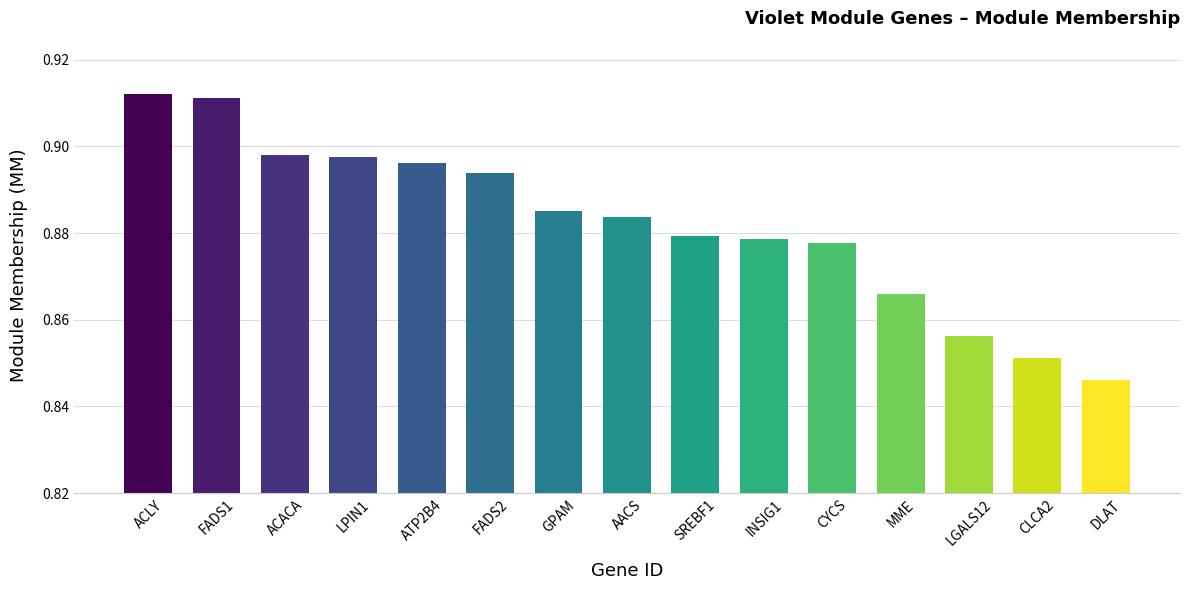

How many bars are there in total?

15